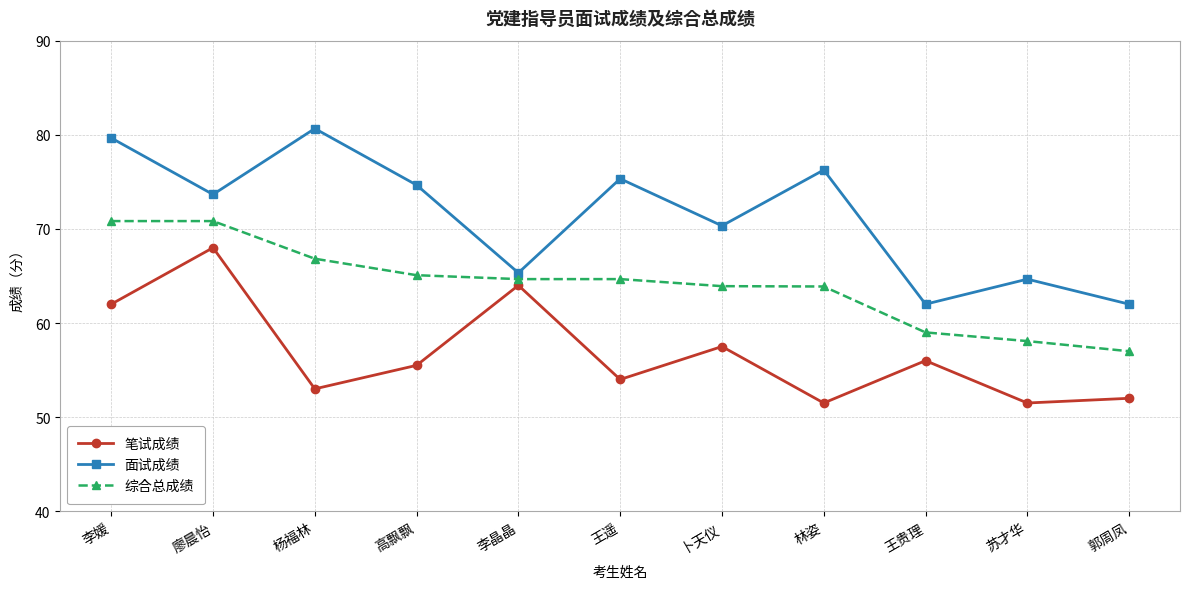

What is the average value of the 综合总成绩 series?

64.1